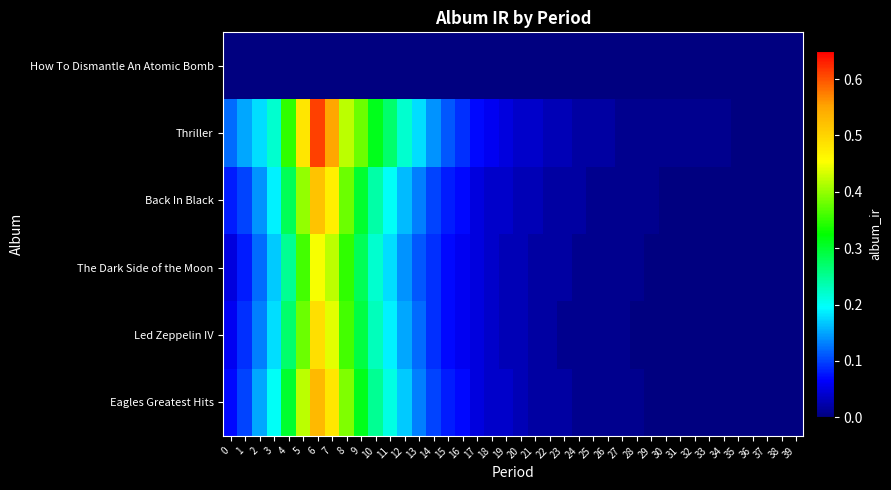

What is the spread (max minus min) of values at 13?

0.2